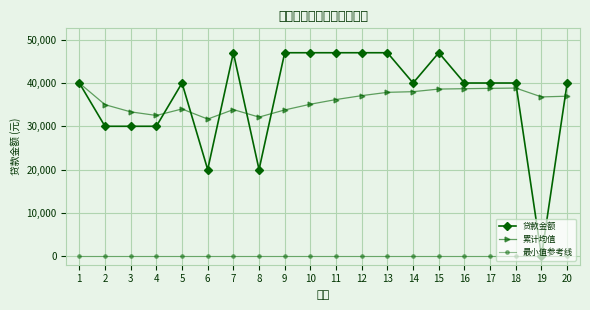

At 12, list the series in order from smallest to largest.

最小值参考线, 累计均值, 贷款金额